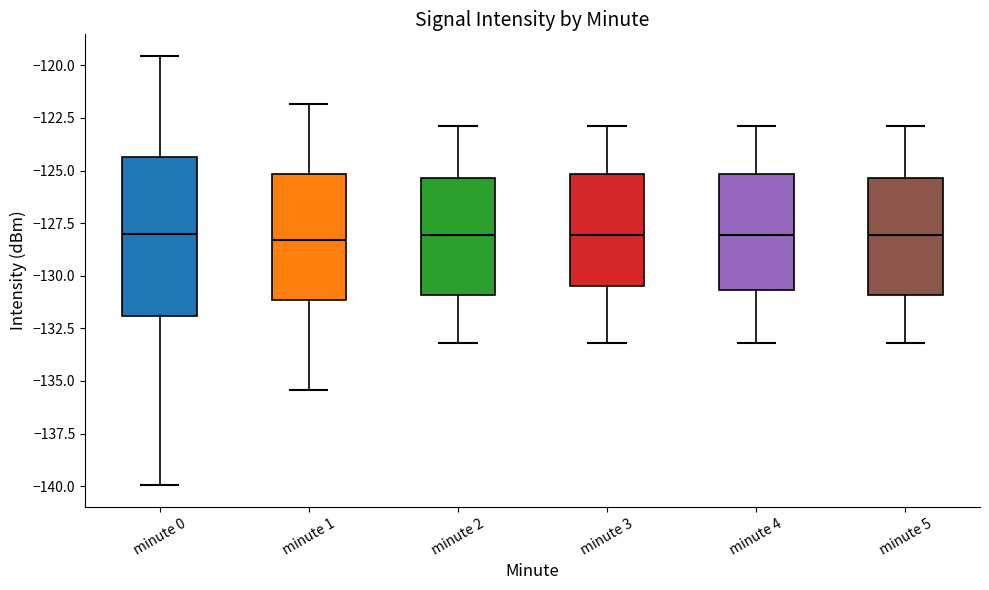

Reading left to right, transcribe this box plot: for each box, give where its median line is, the range the box spans, and where its two whiskers end, as read against the y-axis. The values are not printed on the chart, so give them approximately, as read against the axis.

minute 0: median -128.0, box -132.0 to -124.5, whiskers -140.0 to -119.5
minute 1: median -128.5, box -131.0 to -125.0, whiskers -135.5 to -122.0
minute 2: median -128.0, box -131.0 to -125.5, whiskers -133.0 to -123.0
minute 3: median -128.0, box -130.5 to -125.0, whiskers -133.0 to -123.0
minute 4: median -128.0, box -130.5 to -125.0, whiskers -133.0 to -123.0
minute 5: median -128.0, box -131.0 to -125.5, whiskers -133.0 to -123.0